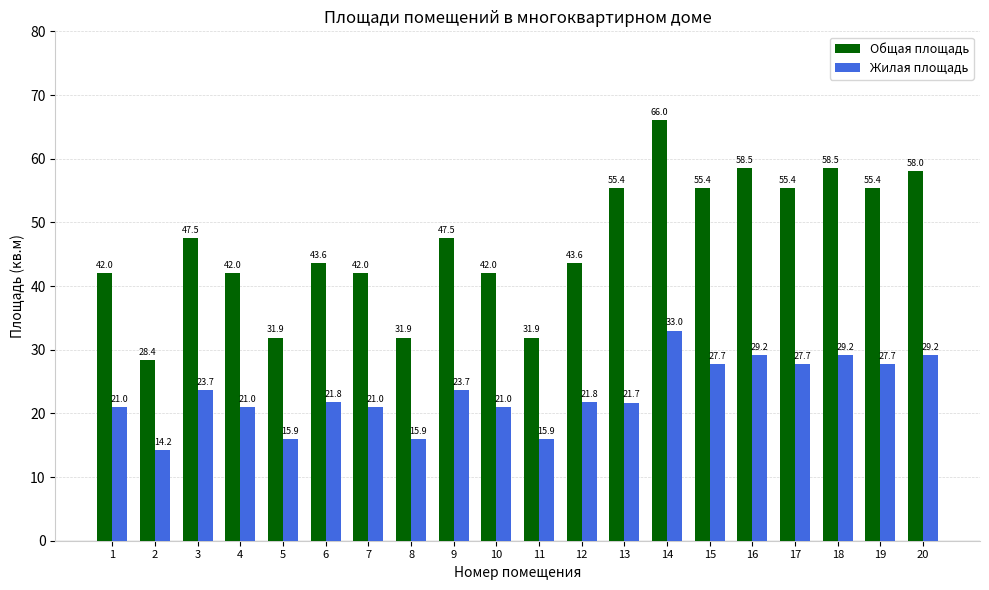

Which series changed the most between 16 and 20?

Общая площадь